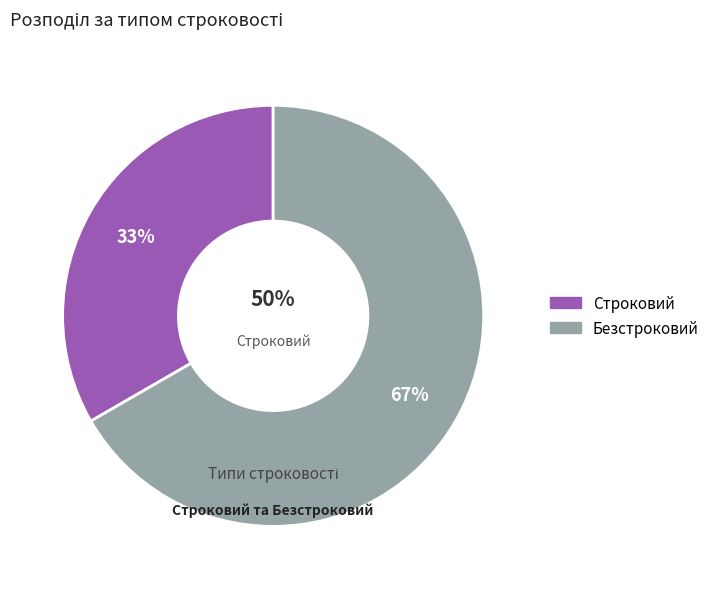

Count the number of slices in the pie.

2